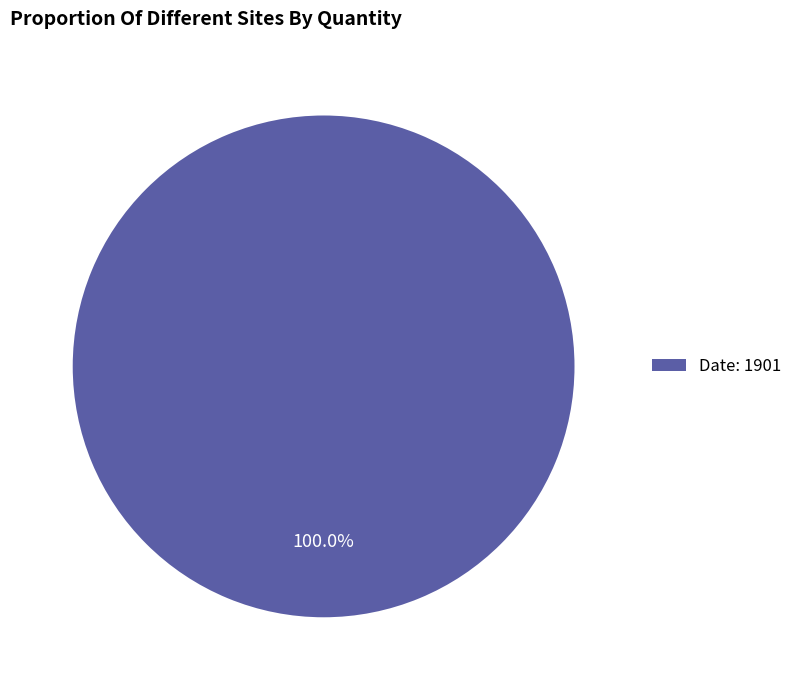

Which slice represents more than half of the pie?

Date: 1901